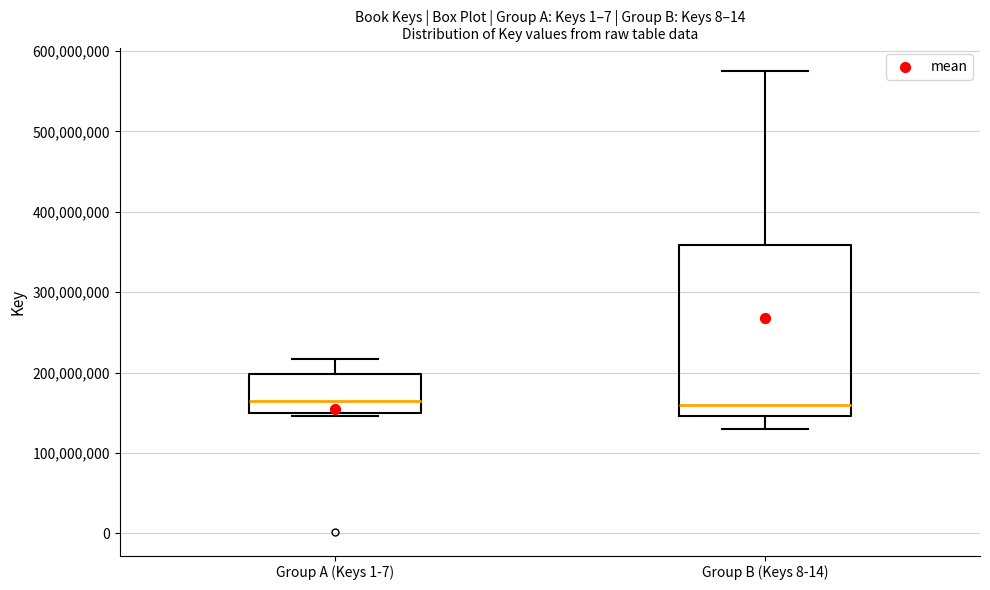

Reading left to right, transcribe this box plot: for each box, give where its median line is, the range the box spans, and where its two whiskers end, as read against the y-axis. The values are not printed on the chart, so give them approximately, as read against the axis.

Group A (Keys 1-7): median 160000000, box 150000000 to 200000000, whiskers 150000000 (just below the box's lower edge) to 220000000
Group B (Keys 8-14): median 160000000, box 150000000 to 360000000, whiskers 130000000 to 580000000